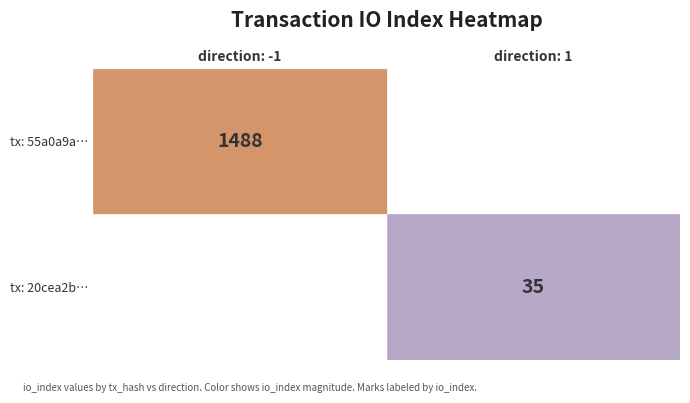

Between 0 and 1, which is larger?

1